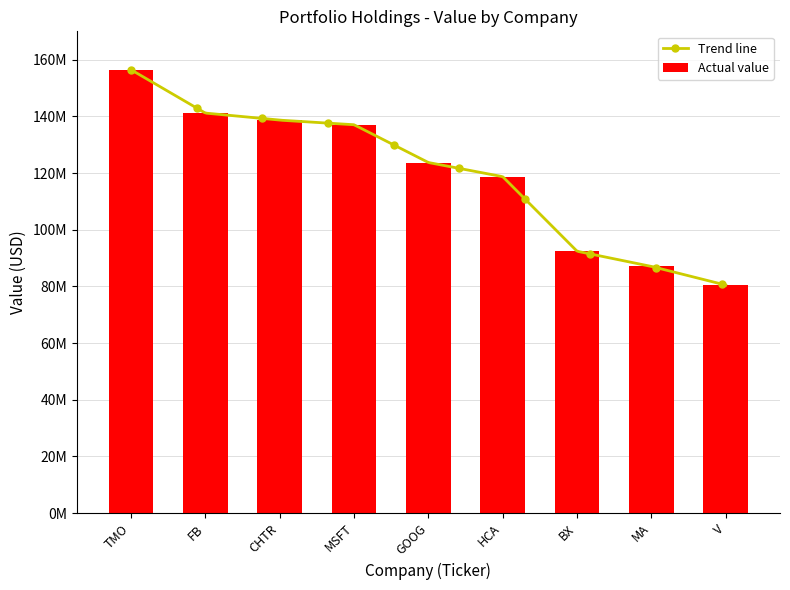

True or false: the data shows 165643361 at GOOG.

False